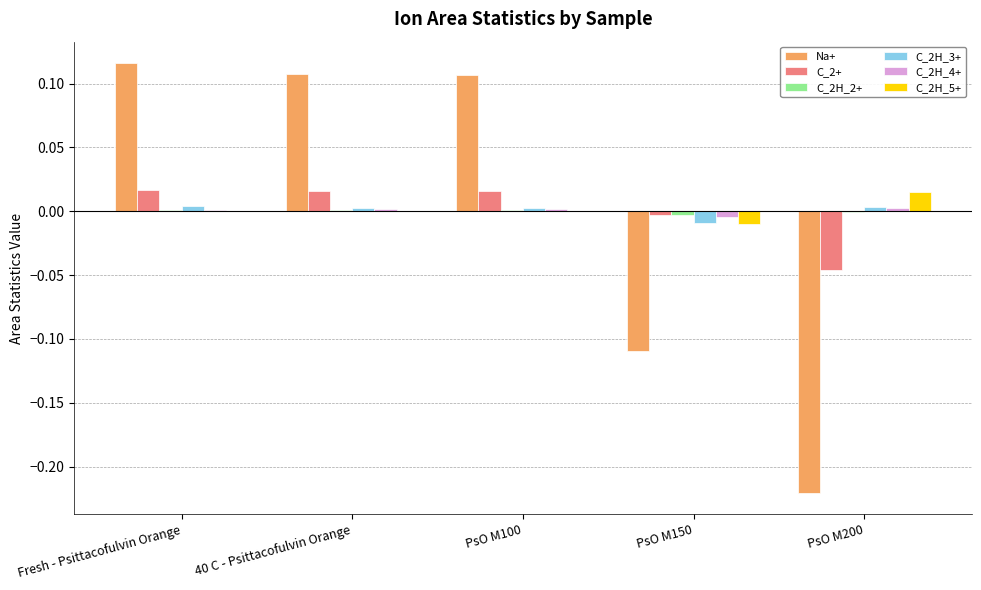

Between PsO M100 and PsO M150, which series saw the biggest shift?

Na+